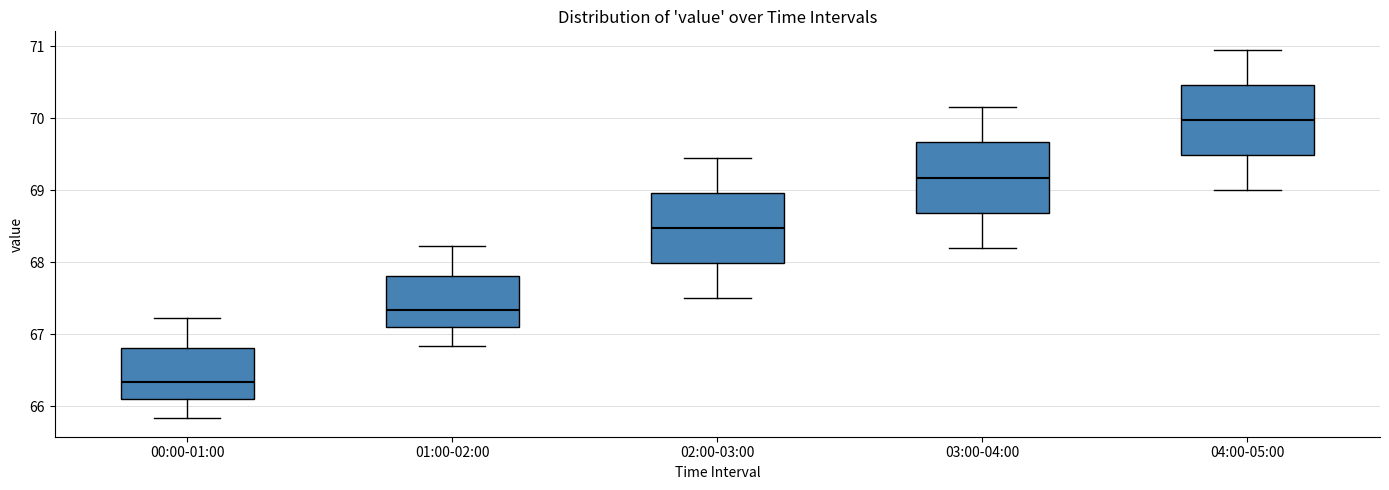

Reading left to right, transcribe this box plot: for each box, give where its median line is, the range the box spans, and where its two whiskers end, as read against the y-axis. The values are not printed on the chart, so give them approximately, as read against the axis.

00:00-01:00: median 66.3, box 66.1 to 66.8, whiskers 65.8 to 67.2
01:00-02:00: median 67.3, box 67.1 to 67.8, whiskers 66.8 to 68.2
02:00-03:00: median 68.5, box 68.0 to 69.0, whiskers 67.5 to 69.5
03:00-04:00: median 69.2, box 68.7 to 69.7, whiskers 68.2 to 70.2
04:00-05:00: median 70.0, box 69.5 to 70.5, whiskers 69.0 to 71.0